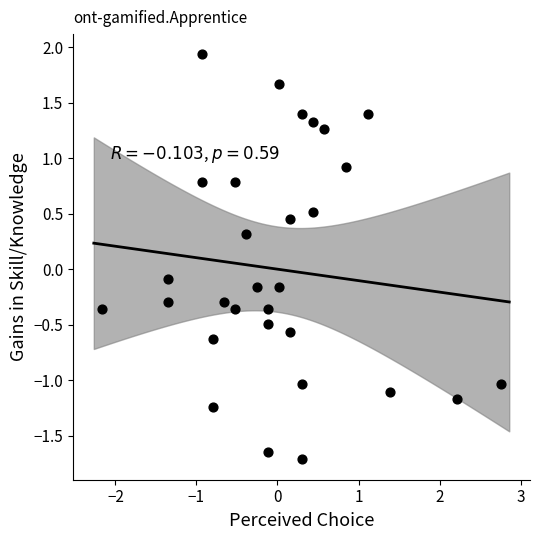

What is the range of Y values (max minus min)?

3.7